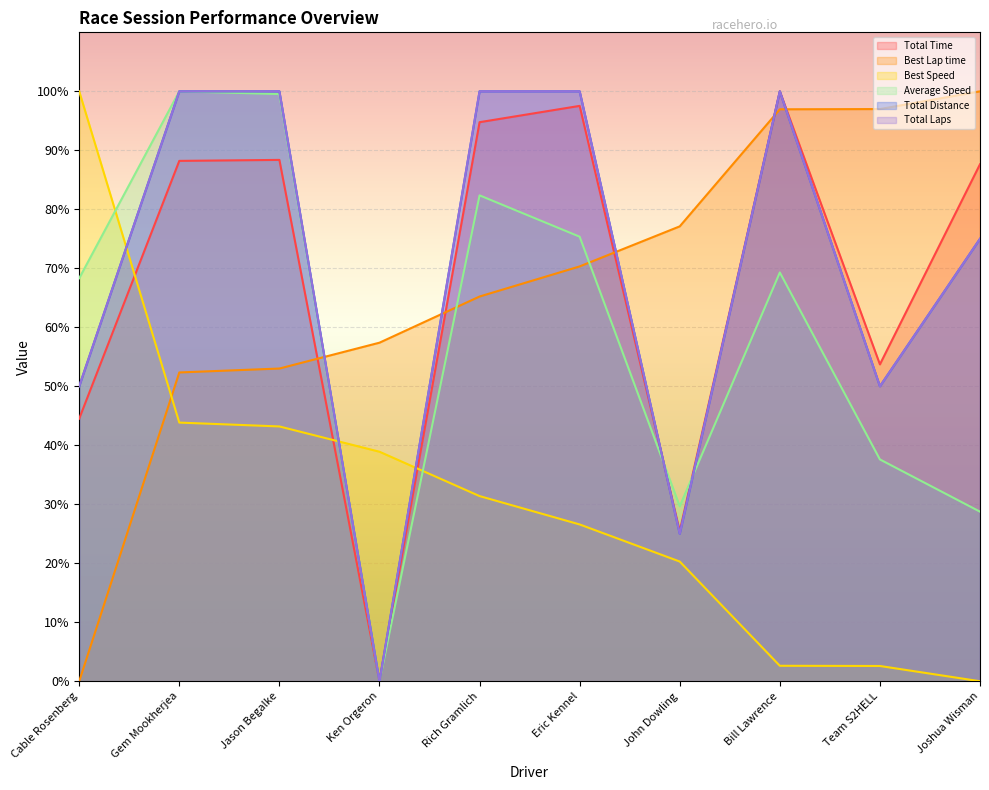

Rank the series at Rich Gramlich from highest to lowest value.

Total Distance, Total Laps, Total Time, Average Speed, Best Lap time, Best Speed